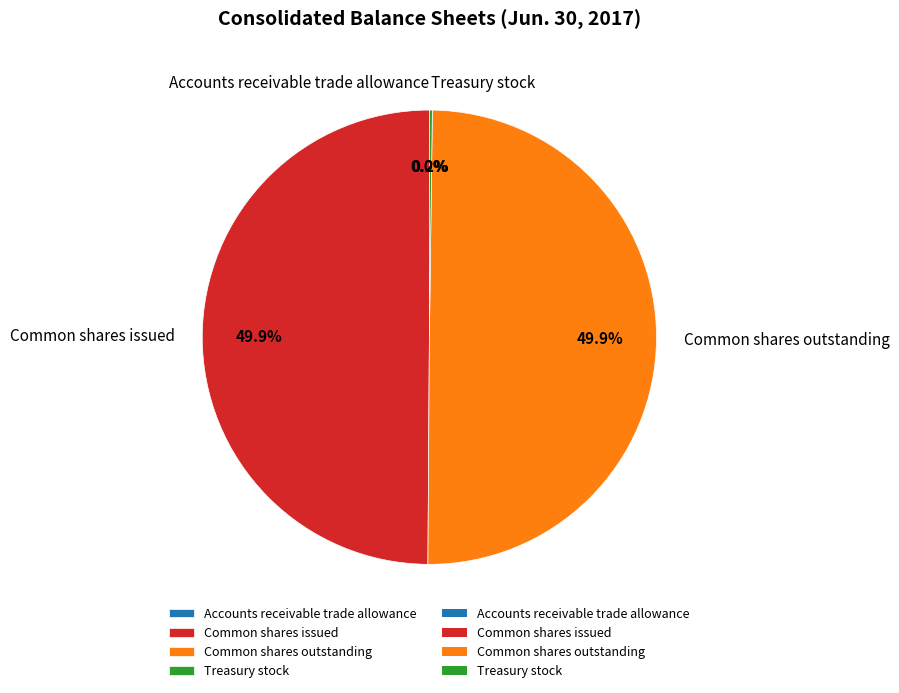

What percentage is NOT represented by Common shares issued?

50.1%